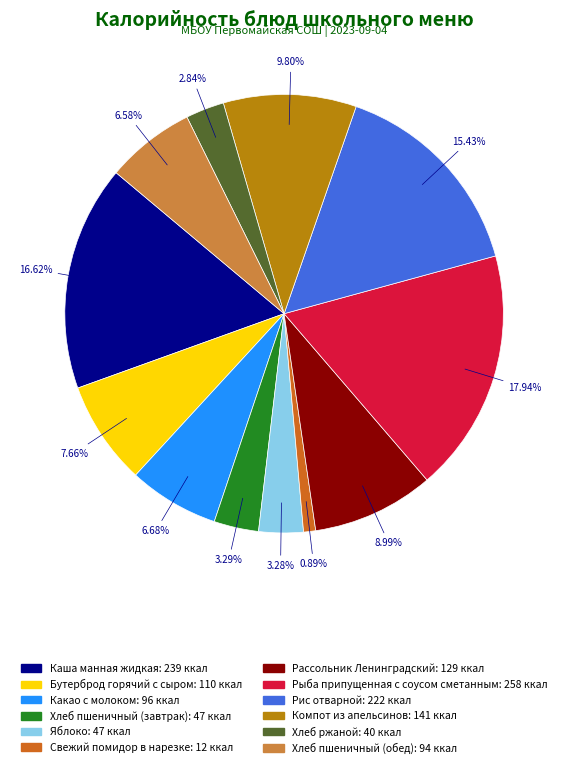

How many slices are in this pie chart?

12